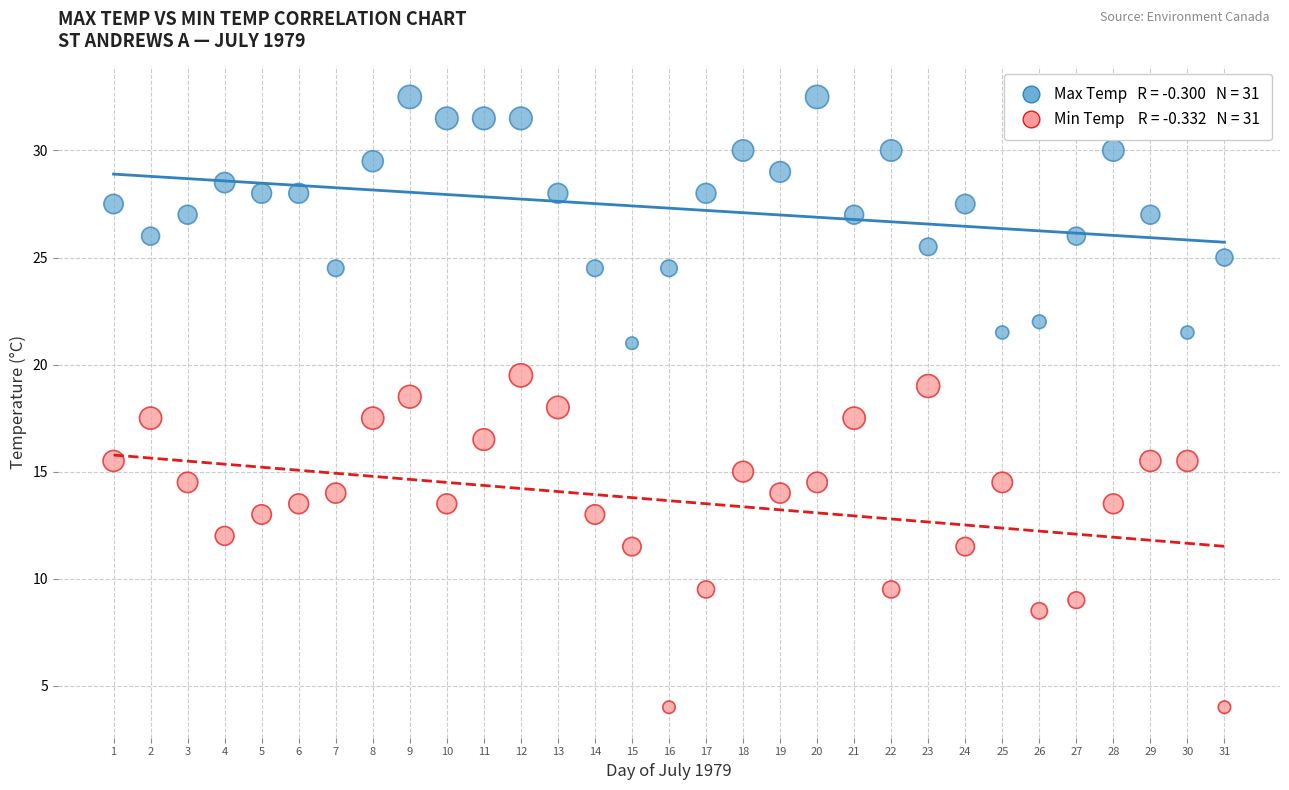

Across all data points, what is the range of X values (max minus min)?

30.0